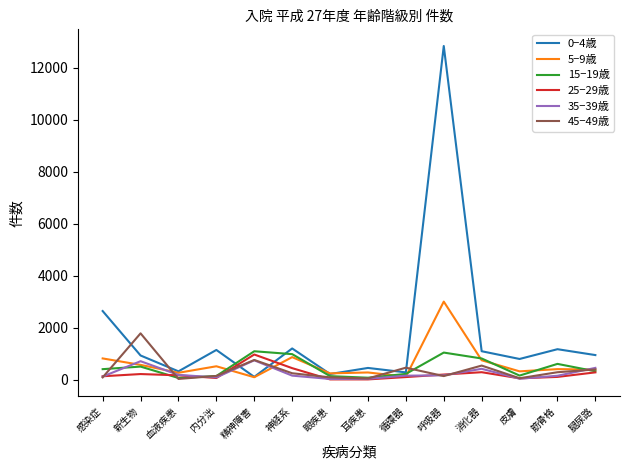

Count the number of categories in the chart.

14